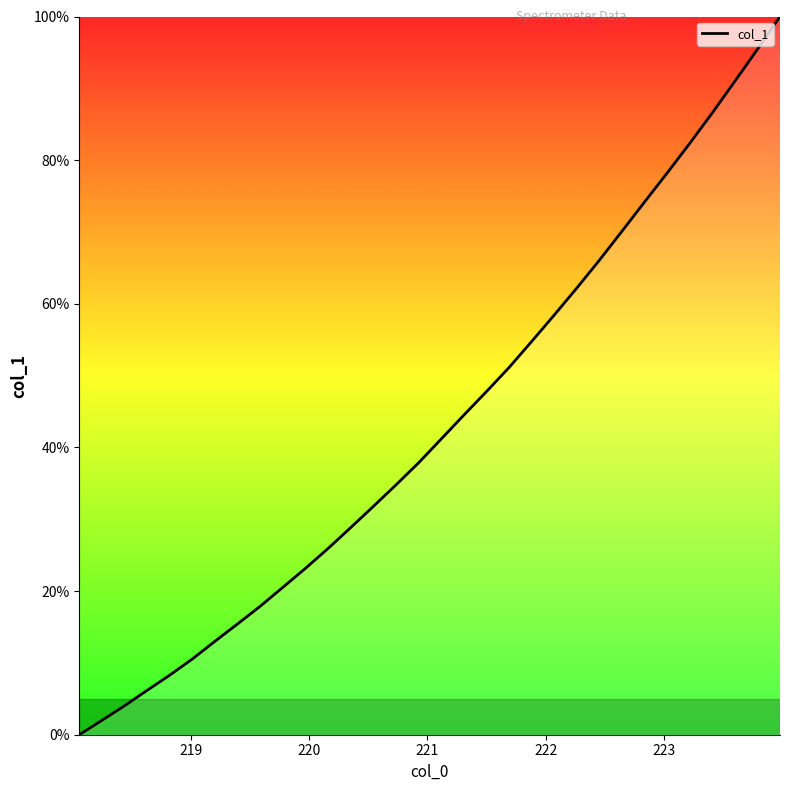

What is the difference between the maximum and minimum values?

100.0